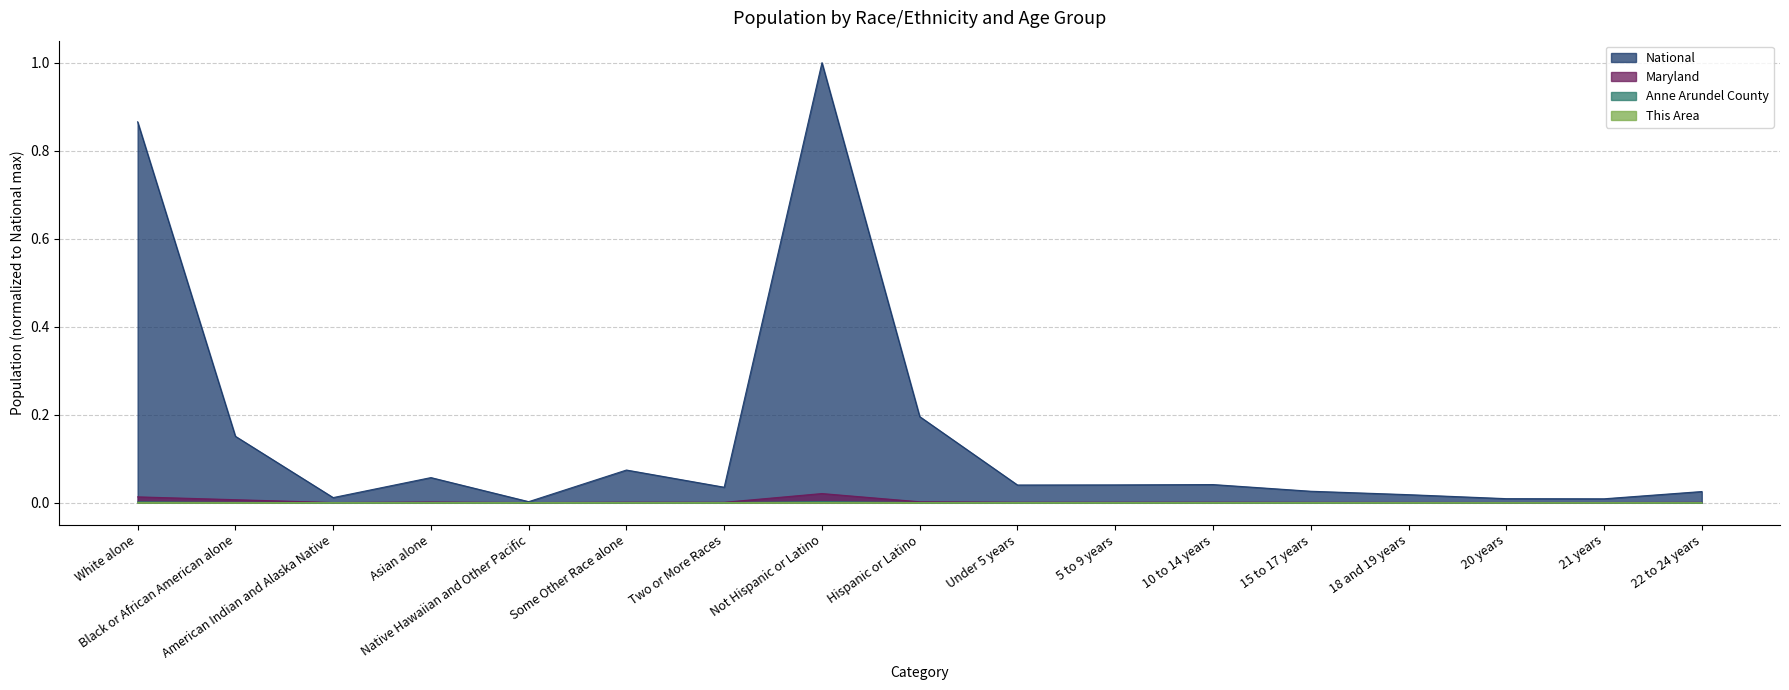

The Anne Arundel County series shows 0.0 at 18 and 19 years. True or false?

True